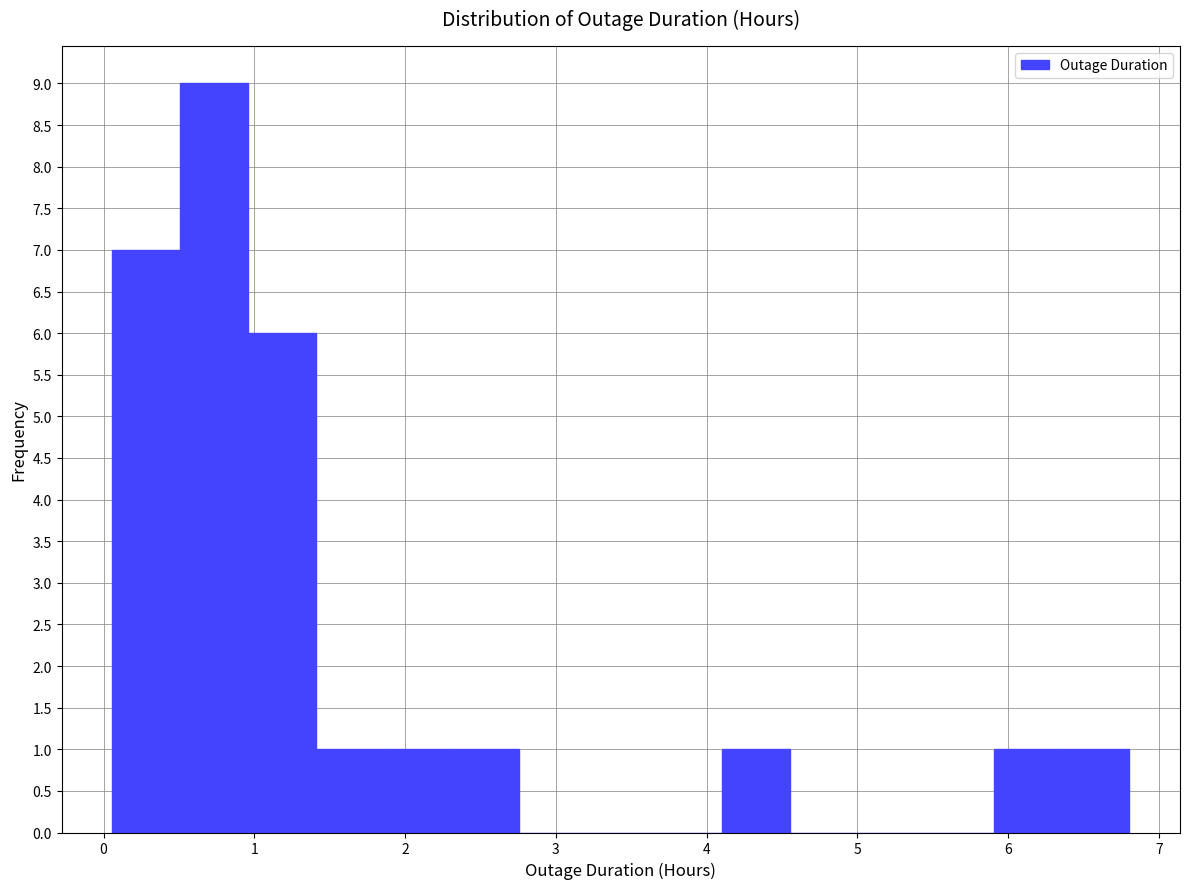

Reading left to right, transcribe this chart: for each bar, give the range it covers on the x-axis and its height. Neither the bar edges nor the heights are printed on the chart, so give them approximately, as read against the axes.

0.1 to 0.5: 7
0.5 to 1.0: 9
1.0 to 1.4: 6
1.4 to 1.9: 1
1.9 to 2.3: 1
2.3 to 2.8: 1
2.8 to 3.2: 0
3.2 to 3.7: 0
3.7 to 4.1: 0
4.1 to 4.6: 1
4.6 to 5.0: 0
5.0 to 5.5: 0
5.5 to 5.9: 0
5.9 to 6.4: 1
6.4 to 6.8: 1